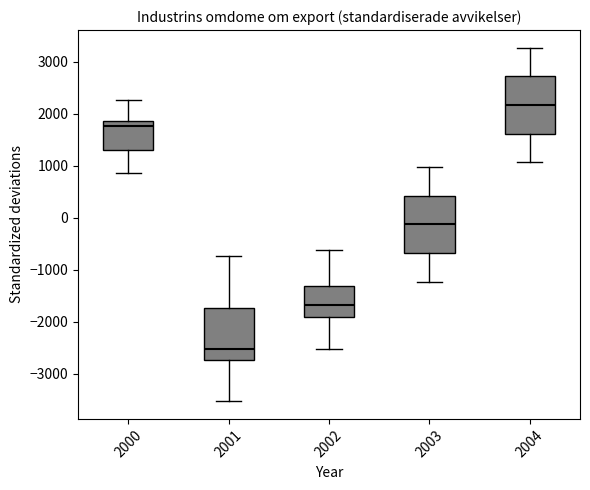

Which box's median line is the lowest?

2001